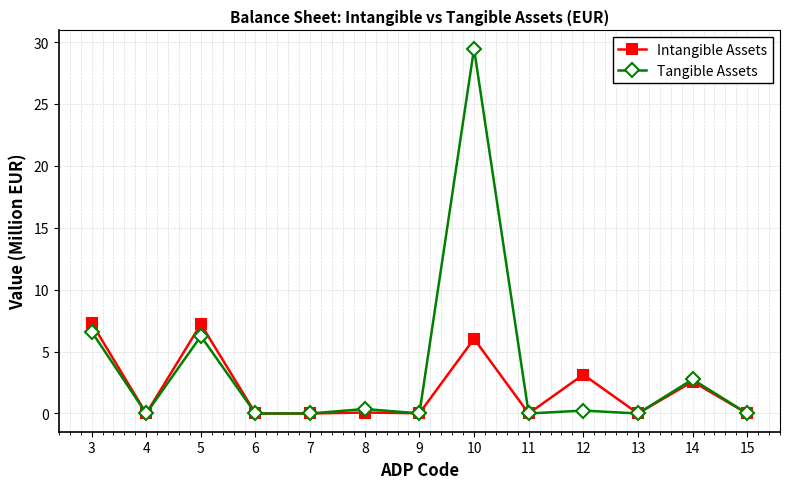

Where is the first local minimum for Intangible Assets?

4